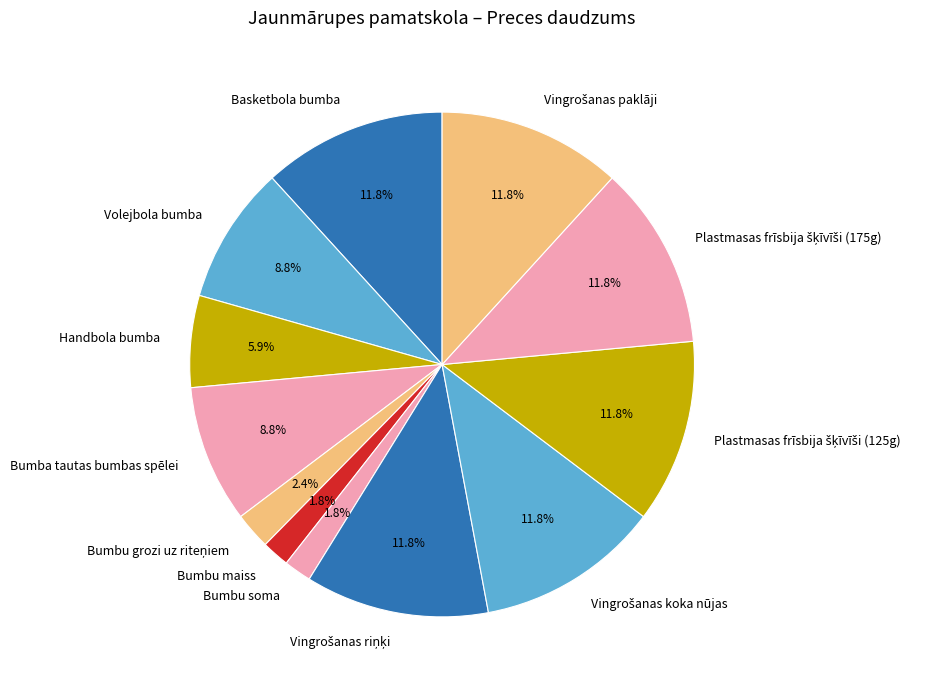

How much of the chart is everything except Volejbola bumba?

91.2%